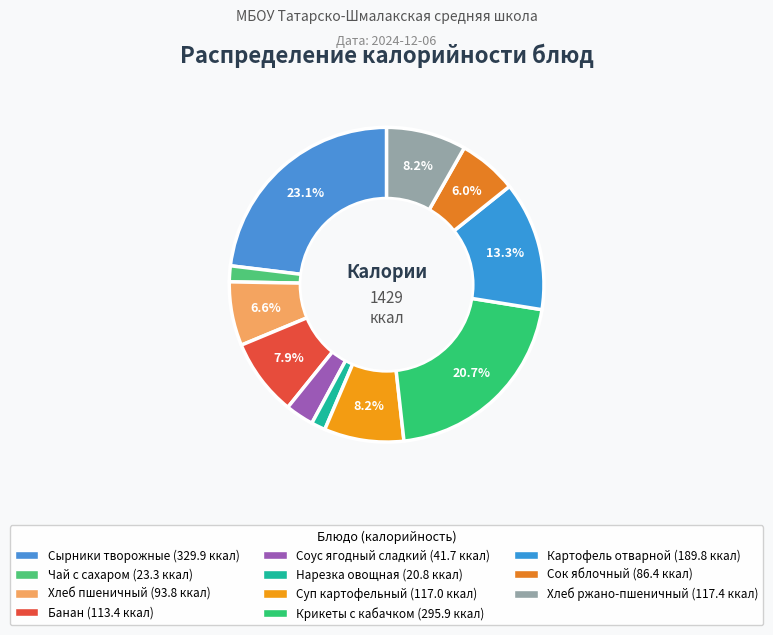

Rank the categories by value from highest to lowest.

Сырники творожные, Крикеты с кабачком, Картофель отварной, Хлеб ржано-пшеничный, Суп картофельный, Банан, Хлеб пшеничный, Сок яблочный, Соус ягодный сладкий, Чай с сахаром, Нарезка овощная